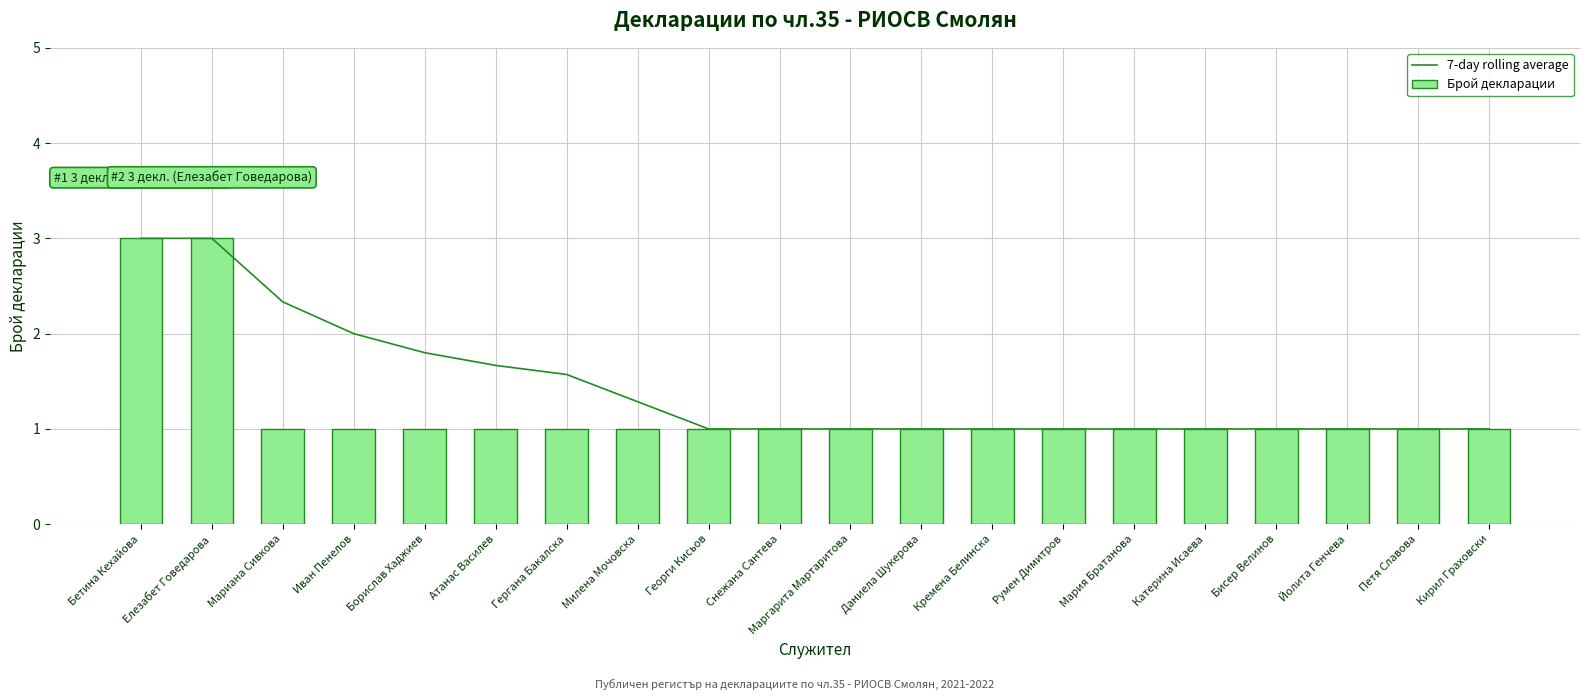

Reading left to right, list all the values displayed in this chart.

7-day rolling average: Бетина Кехайова=3.0	Елезабет Говедарова=3.0	Мариана Сивкова=2.3	Иван Пенелов=2.0	Борислав Хаджиев=1.8	Атанас Василев=1.7	Гергана Бакалска=1.6	Милена Мочовска=1.3	Георги Кисьов=1.0	Снежана Сантева=1.0	Маргарита Мартаритова=1.0	Даниела Шукерова=1.0	Кремена Белинска=1.0	Румен Димитров=1.0	Мария Братанова=1.0	Катерина Исаева=1.0	Бисер Велинов=1.0	Йолита Генчева=1.0	Петя Славова=1.0	Кирил Граховски=1.0
Брой декларации: Бетина Кехайова=3.0	Елезабет Говедарова=3.0	Мариана Сивкова=1.0	Иван Пенелов=1.0	Борислав Хаджиев=1.0	Атанас Василев=1.0	Гергана Бакалска=1.0	Милена Мочовска=1.0	Георги Кисьов=1.0	Снежана Сантева=1.0	Маргарита Мартаритова=1.0	Даниела Шукерова=1.0	Кремена Белинска=1.0	Румен Димитров=1.0	Мария Братанова=1.0	Катерина Исаева=1.0	Бисер Велинов=1.0	Йолита Генчева=1.0	Петя Славова=1.0	Кирил Граховски=1.0